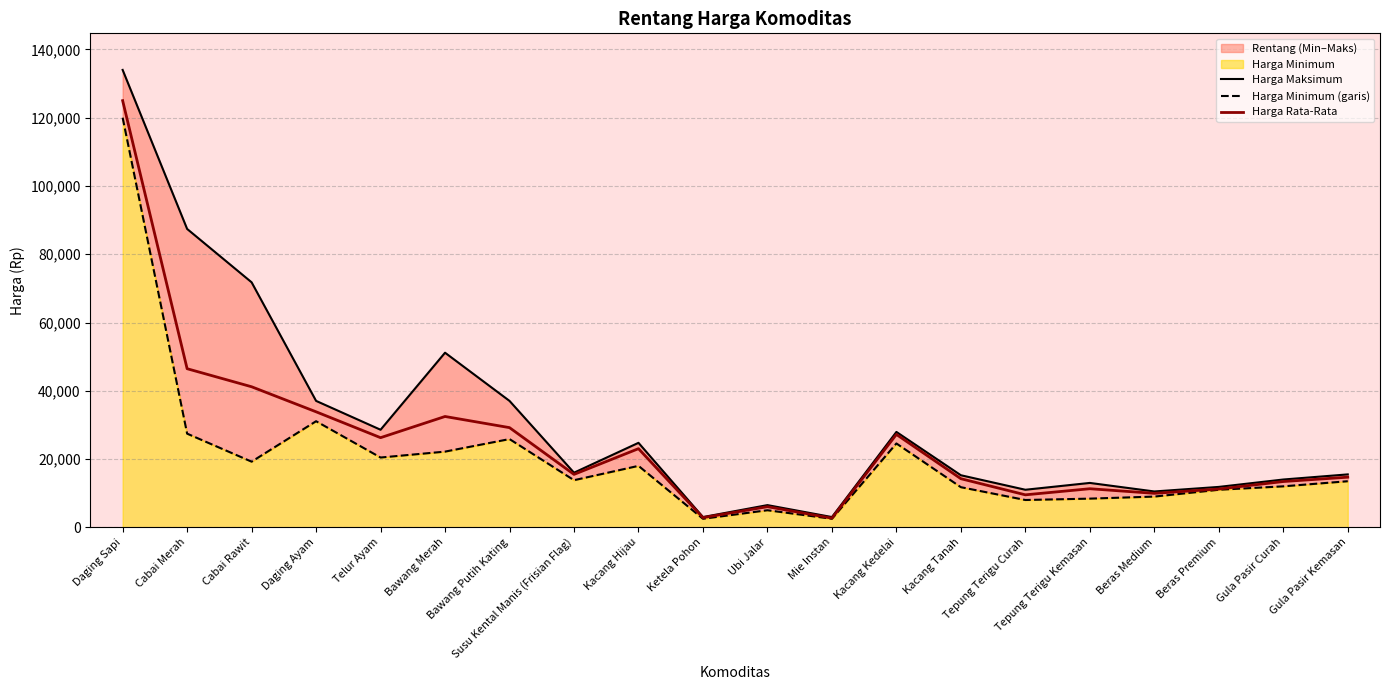

What is the highest value of the Harga Rata-Rata series?

125000